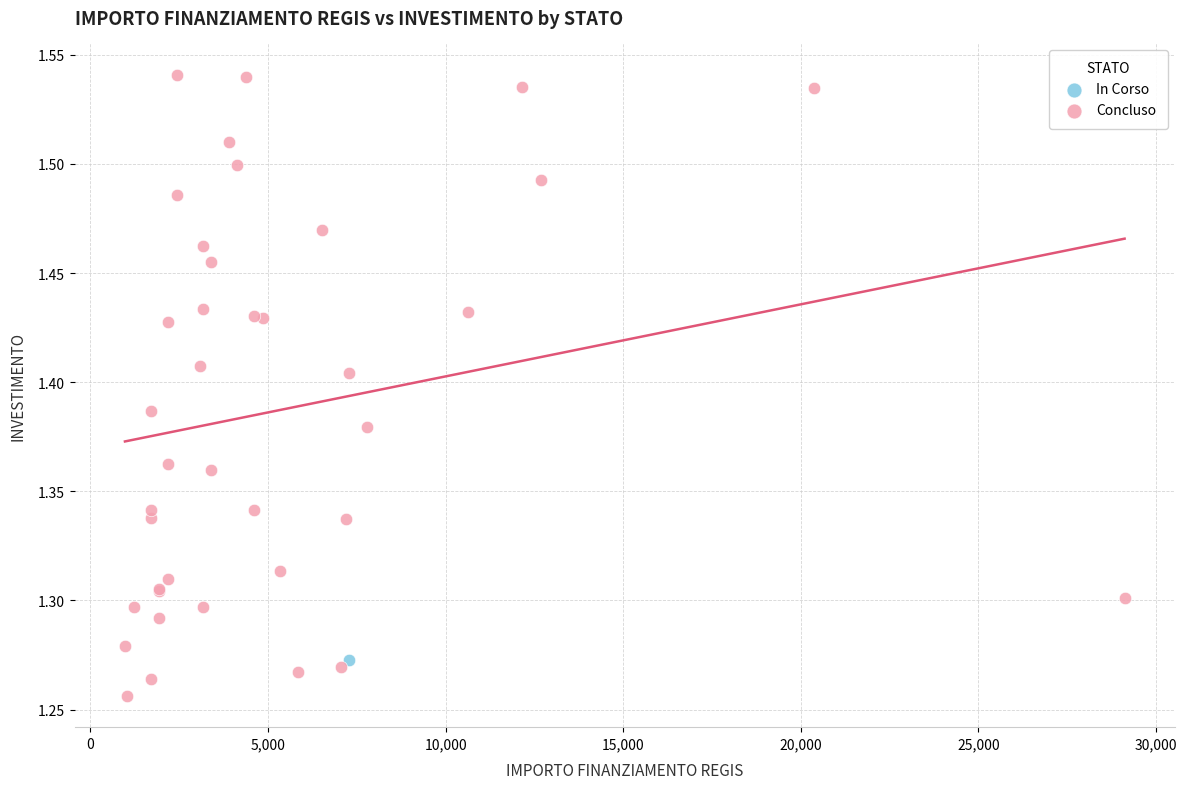

What are all the series names shown in the legend?

In Corso, Concluso